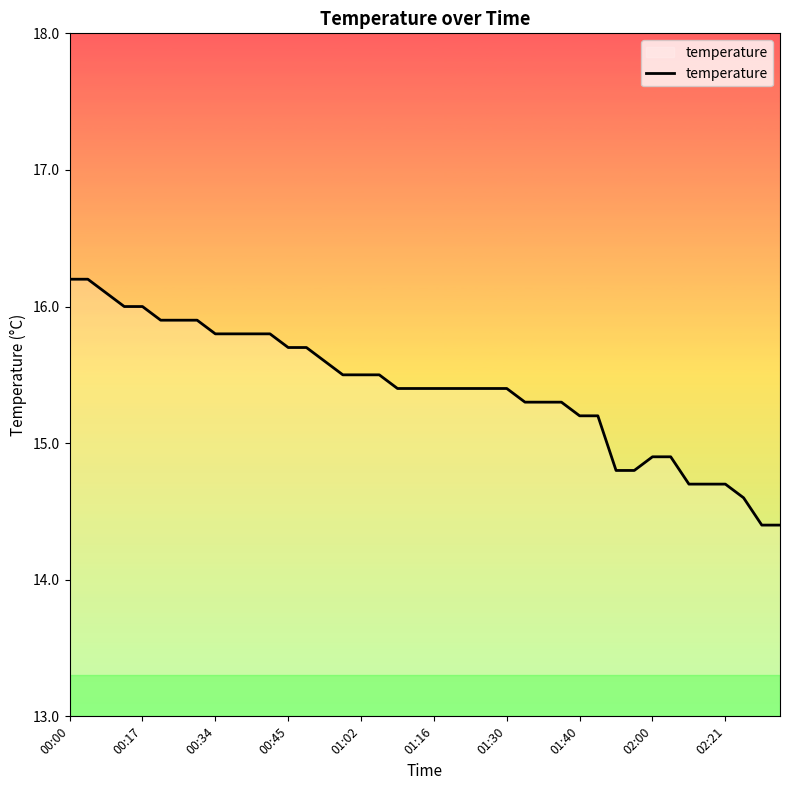

Reading right to left, list all the values displayed in this chart.

14.4	14.4	14.6	14.7	14.7	14.7	14.9	14.9	14.8	14.8	15.2	15.2	15.3	15.3	15.3	15.4	15.4	15.4	15.4	15.4	15.4	15.4	15.5	15.5	15.5	15.6	15.7	15.7	15.8	15.8	15.8	15.8	15.9	15.9	15.9	16.0	16.0	16.1	16.2	16.2